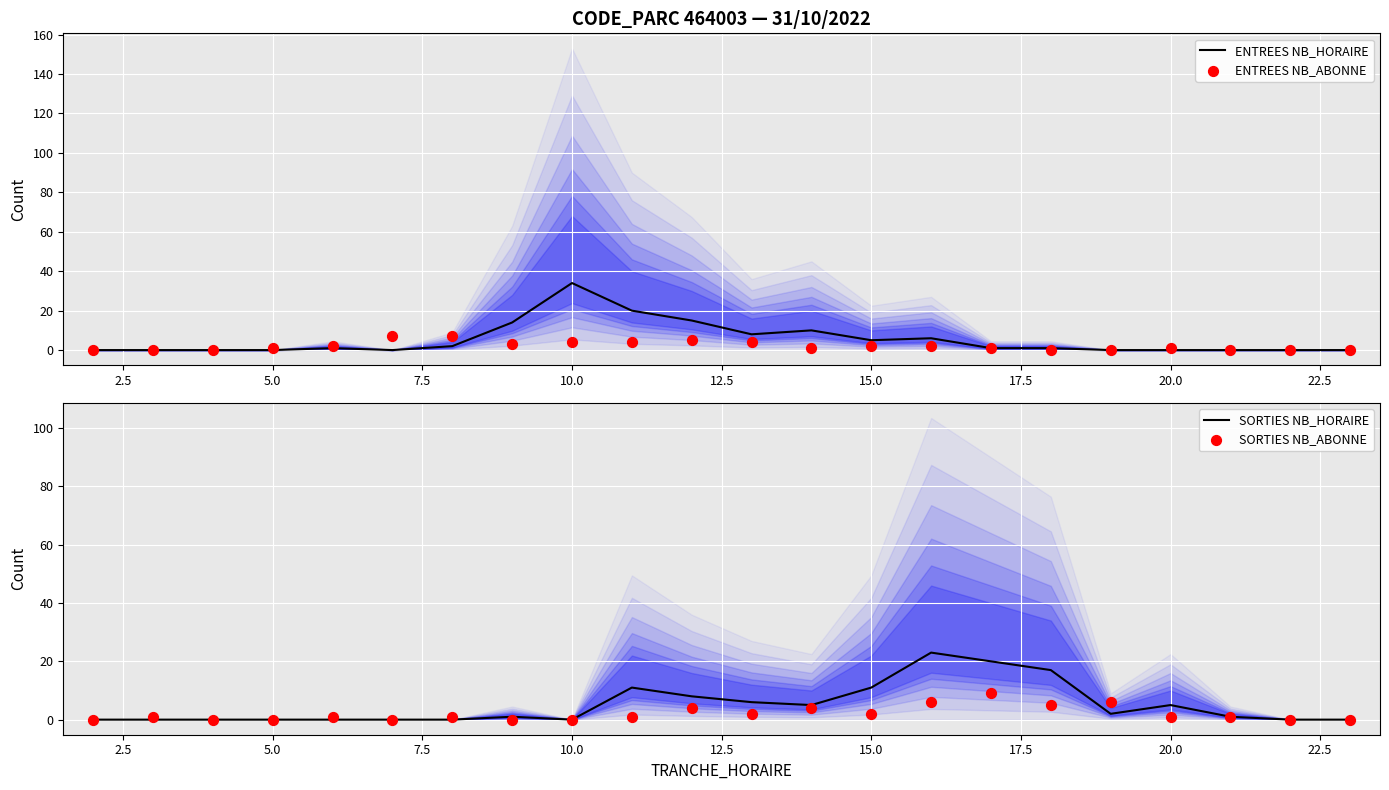

What are all the series names shown in the legend?

ENTREES NB_HORAIRE, ENTREES NB_ABONNE, SORTIES NB_HORAIRE, SORTIES NB_ABONNE